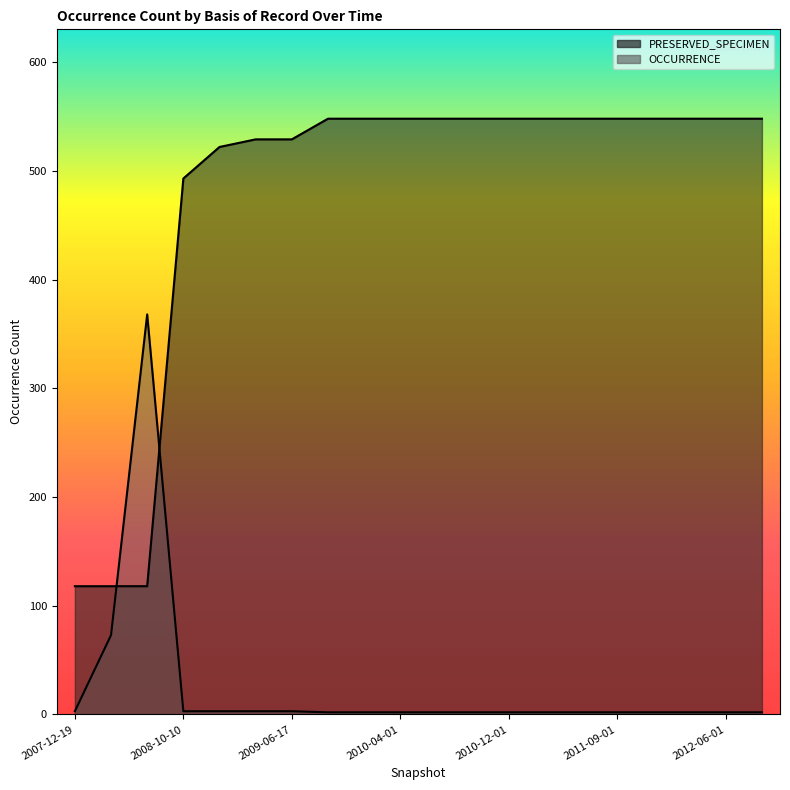

At which category is the sum across all series the highest?

2009-09-25